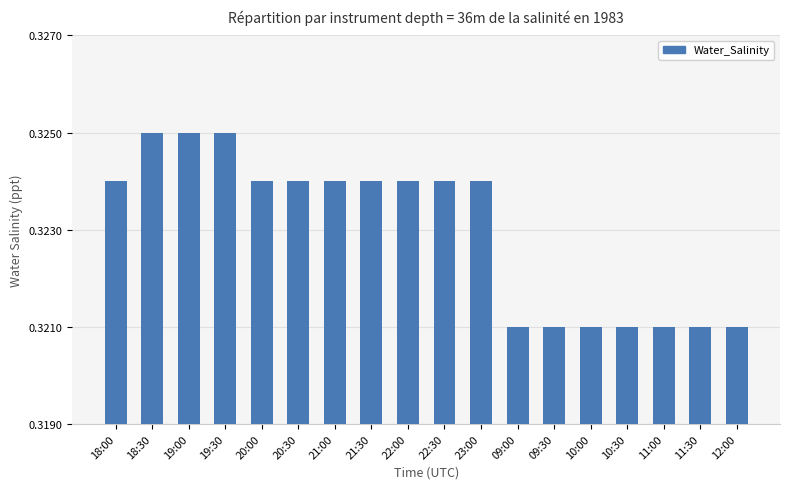

Between 10:00 and 20:00, which is larger?

20:00